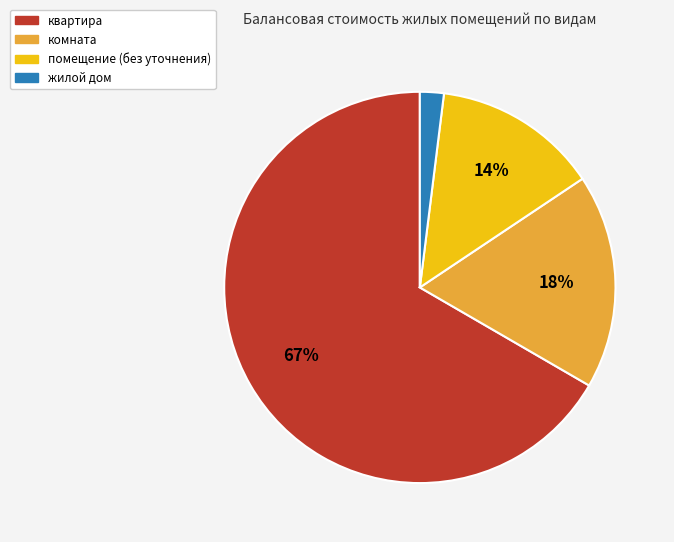

To the nearest percent, what is the average slice percentage?

25%